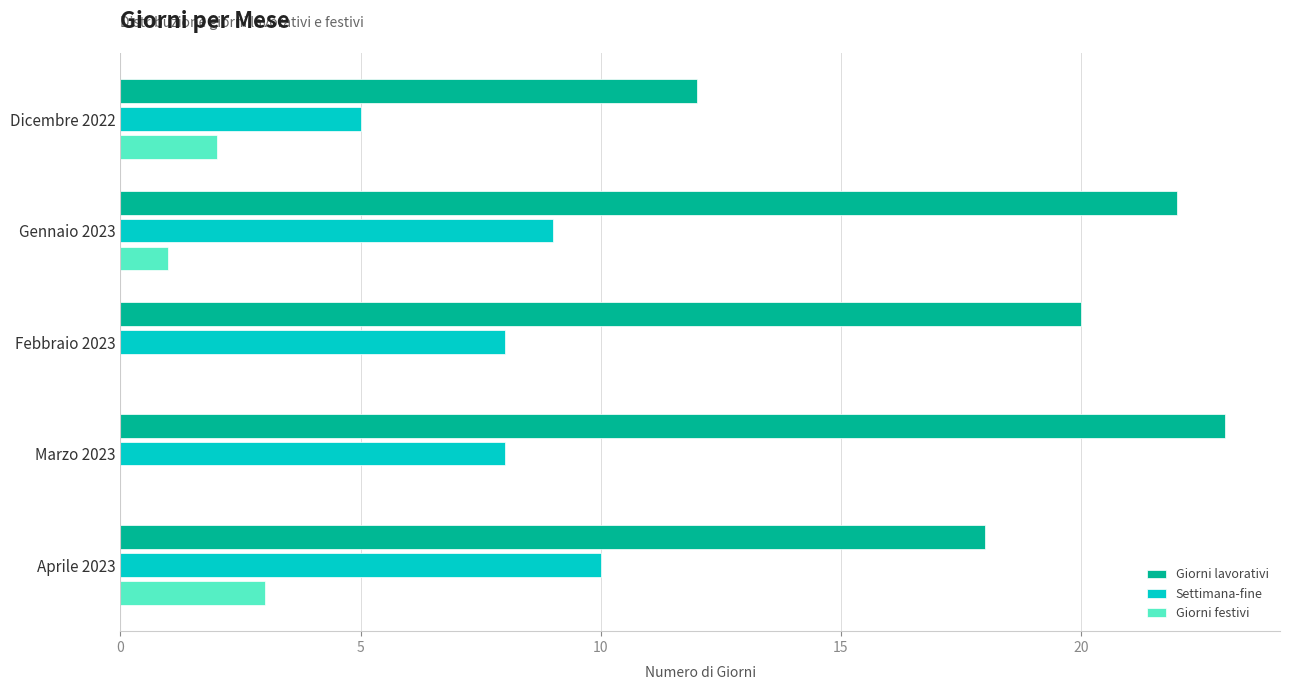

Count the number of data series in this chart.

3